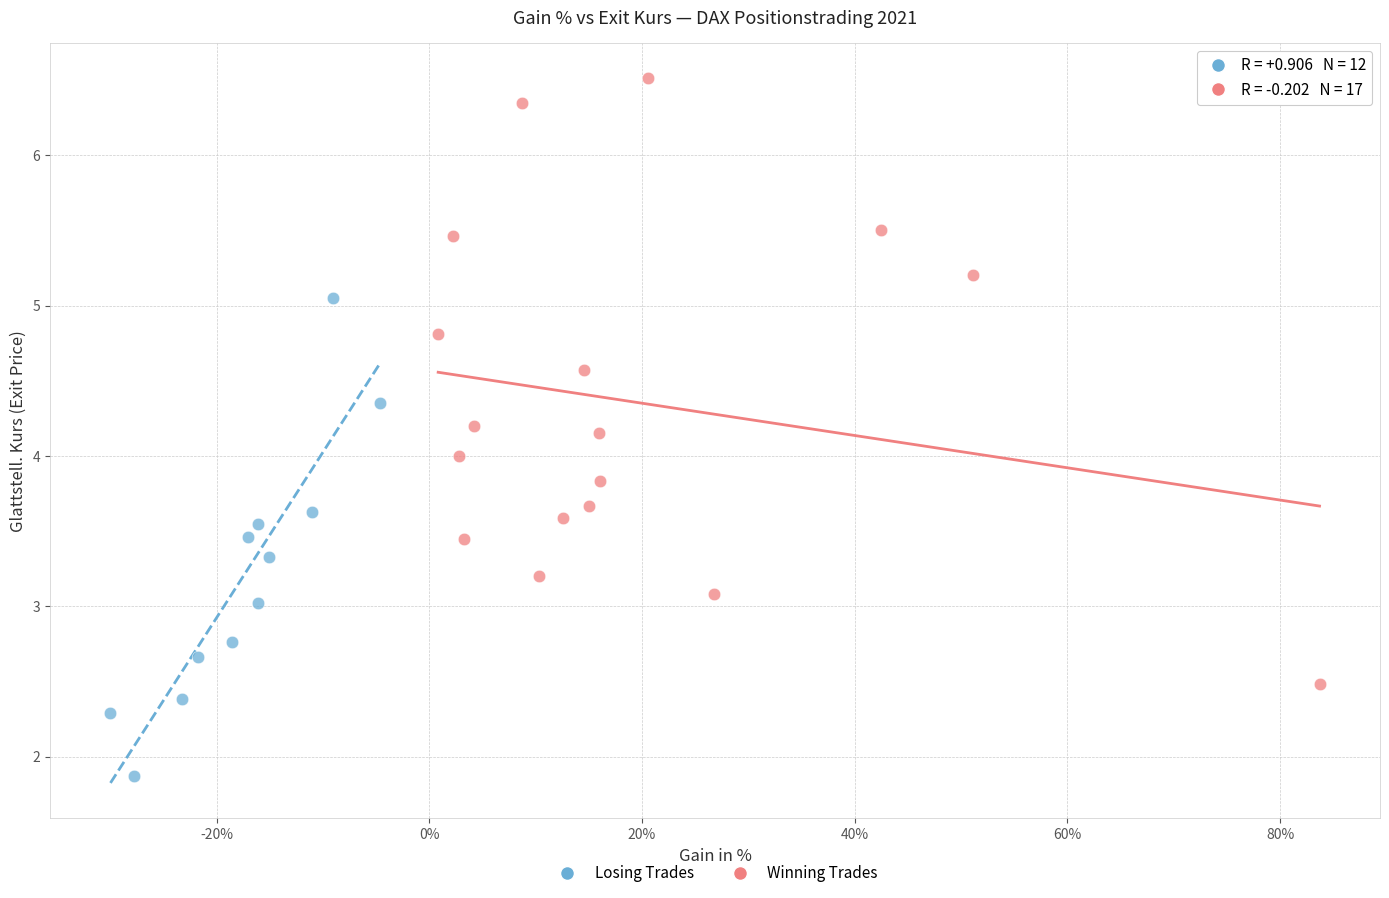

Which series contains the lowest Y value?

Losing Trades